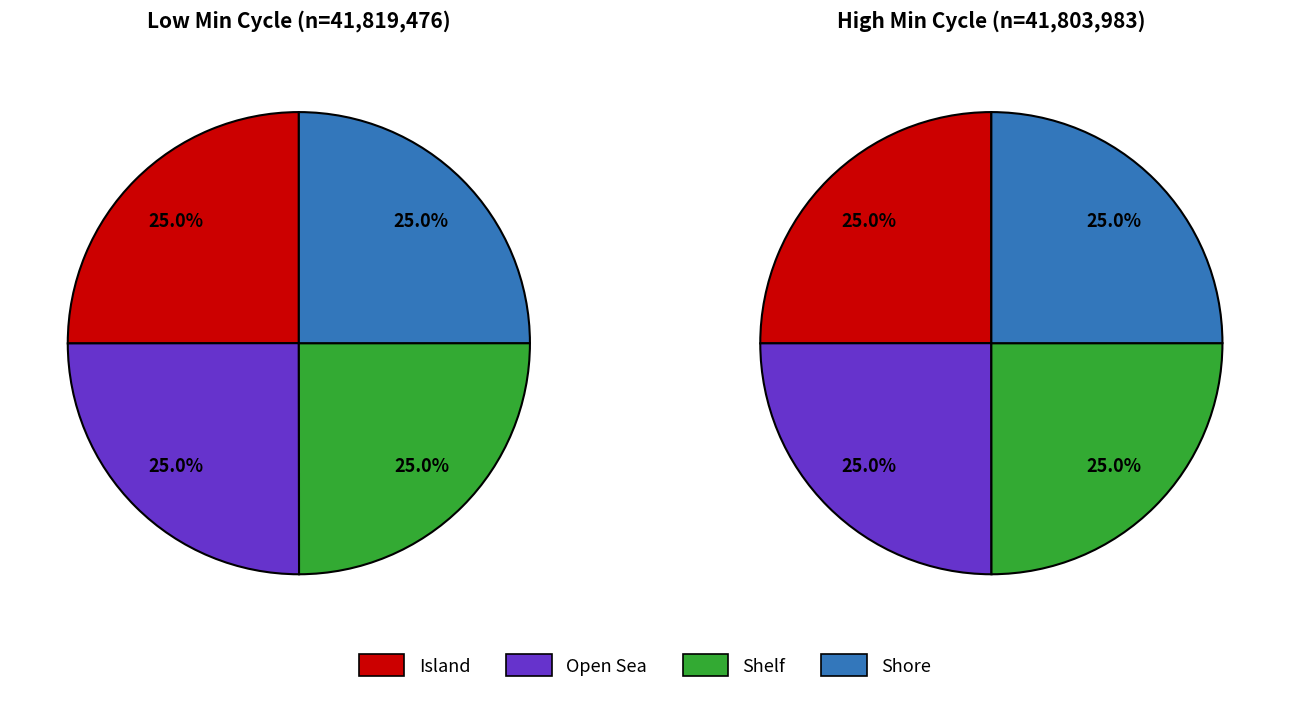

Which series has the largest range (max minus min)?

Island